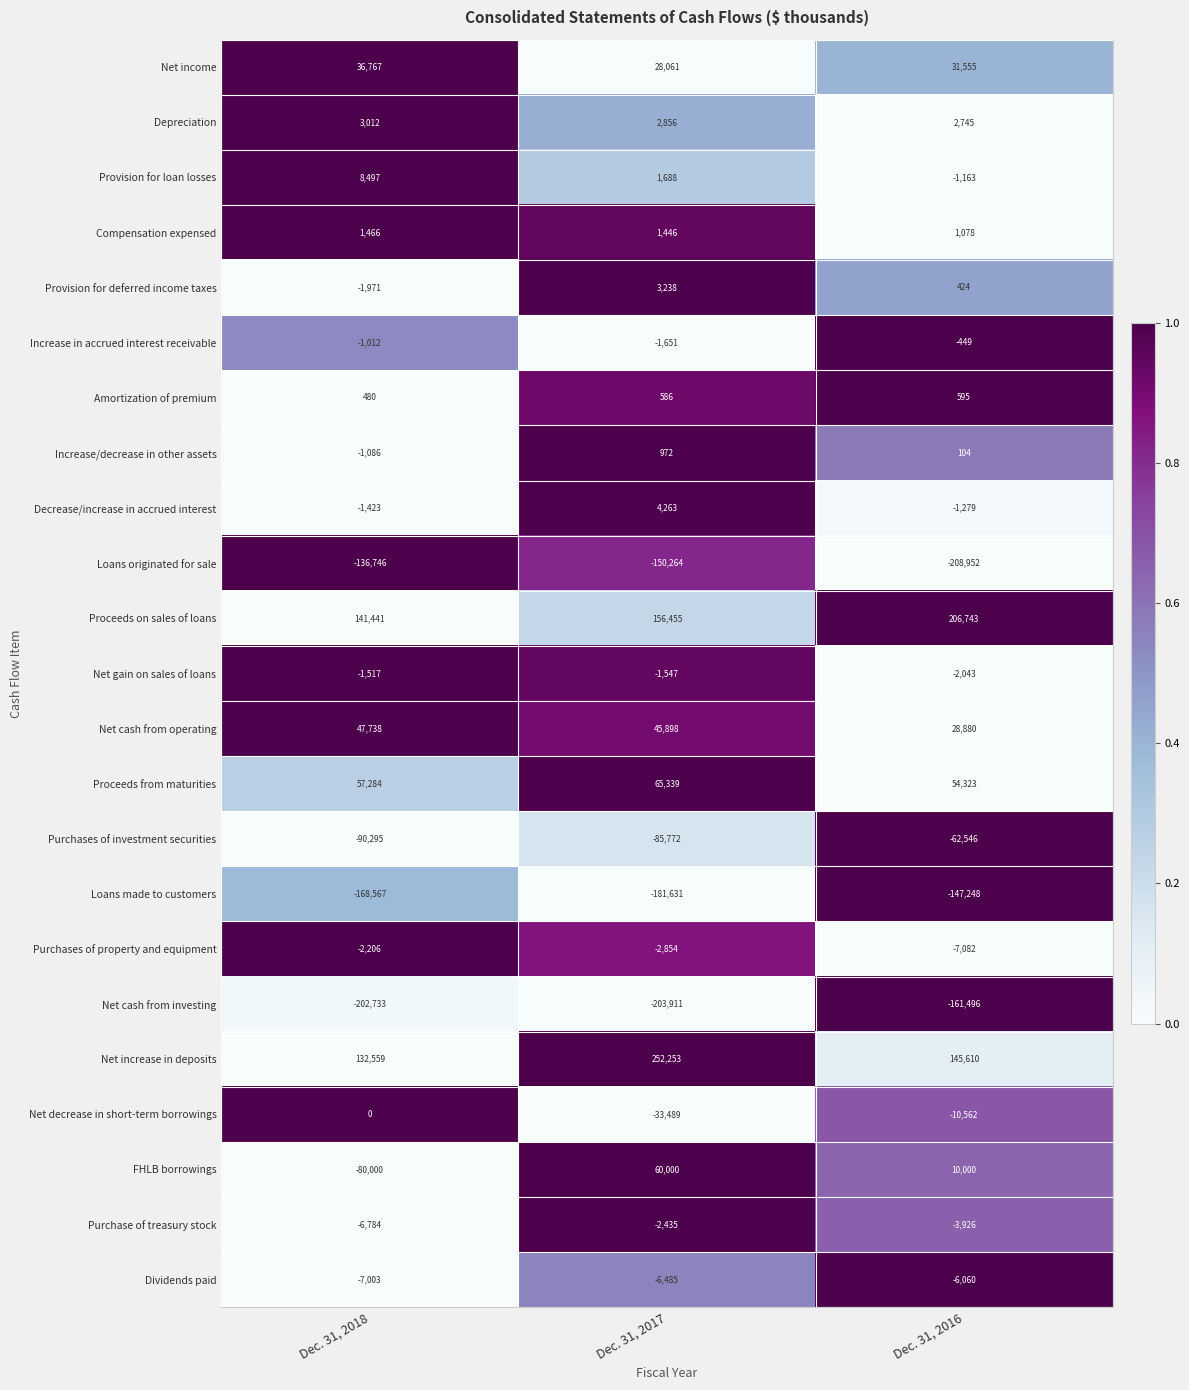

Which series changed the most between Dec. 31, 2017 and Dec. 31, 2016?

Net increase in deposits